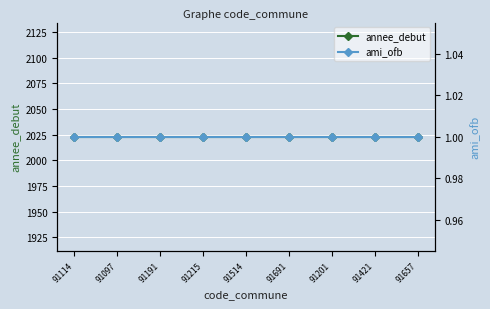

True or false: ami_ofb and annee_debut cross at least once.

False